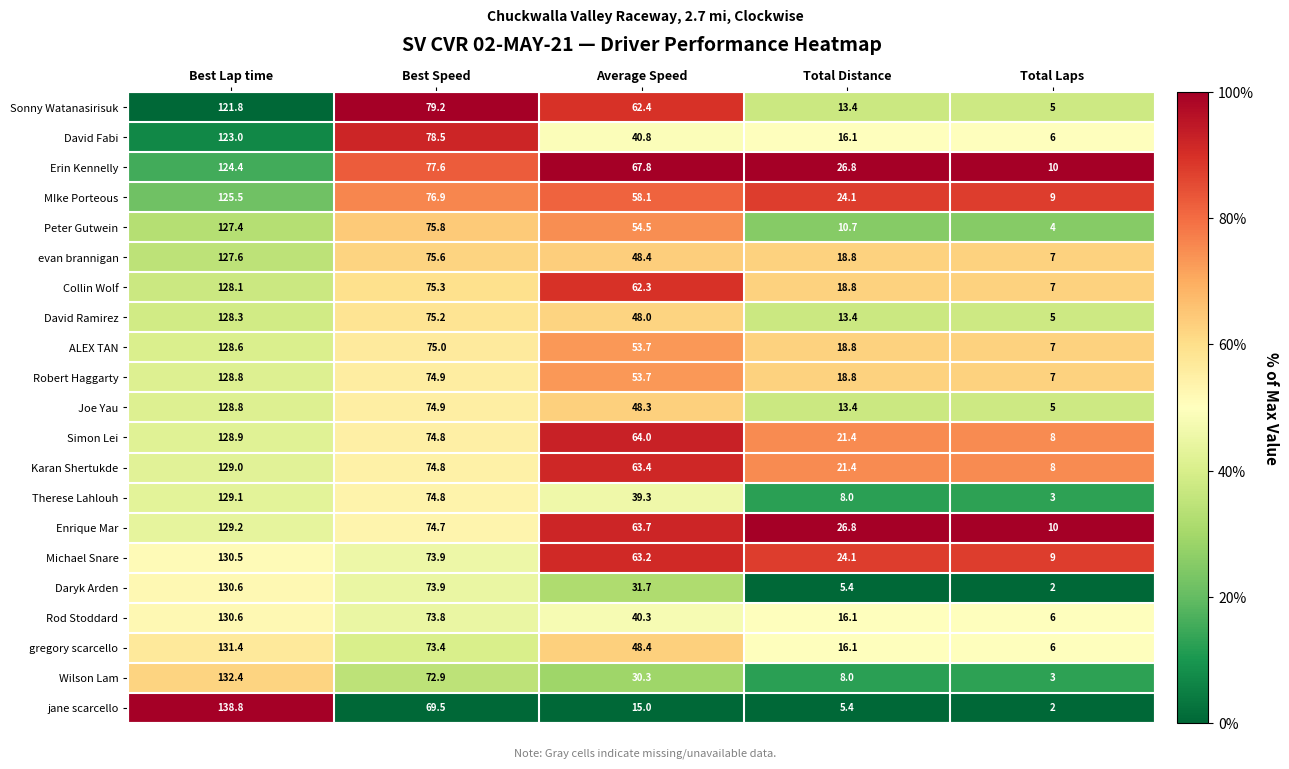

What is the spread (max minus min) of values at Best Lap time?

17.0